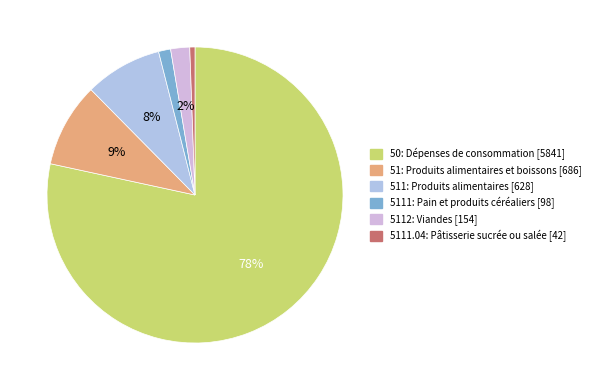

What is the majority slice?

50: Dépenses de consommation